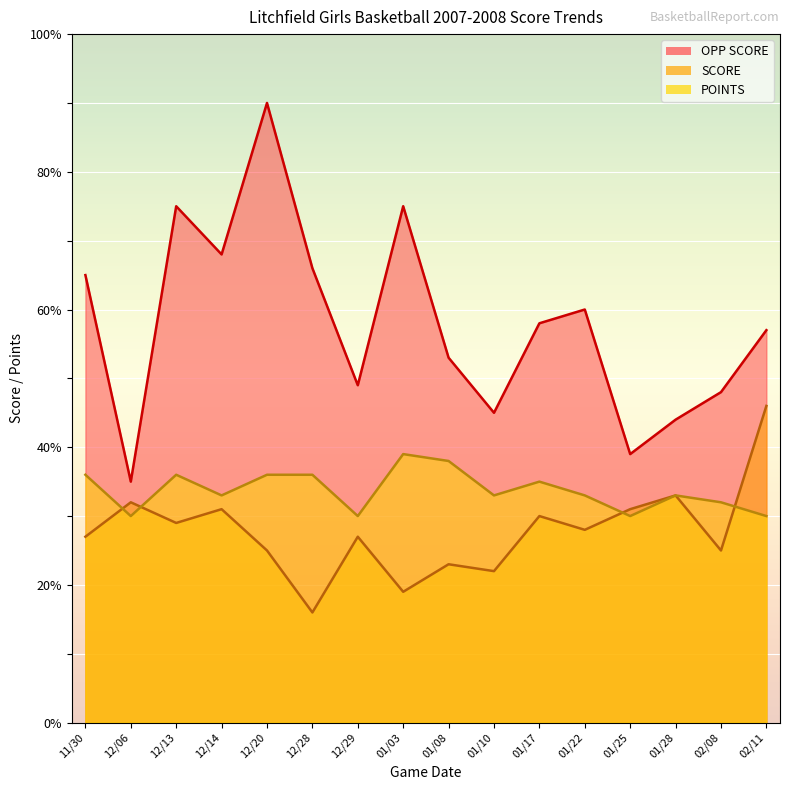

Rank the series at 01/25 from lowest to highest value.

POINTS, SCORE, OPP SCORE